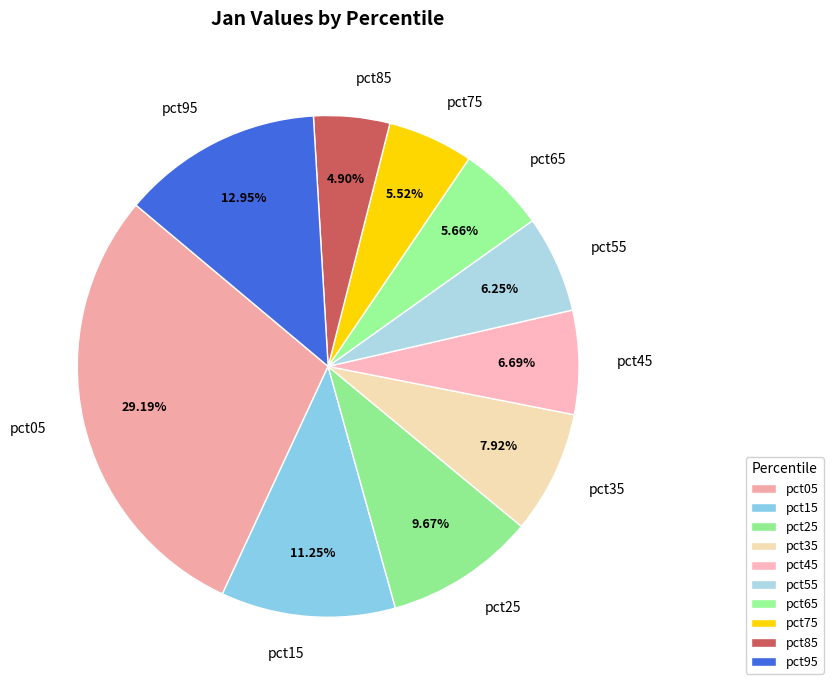

Is pct75 the majority of the pie?

No